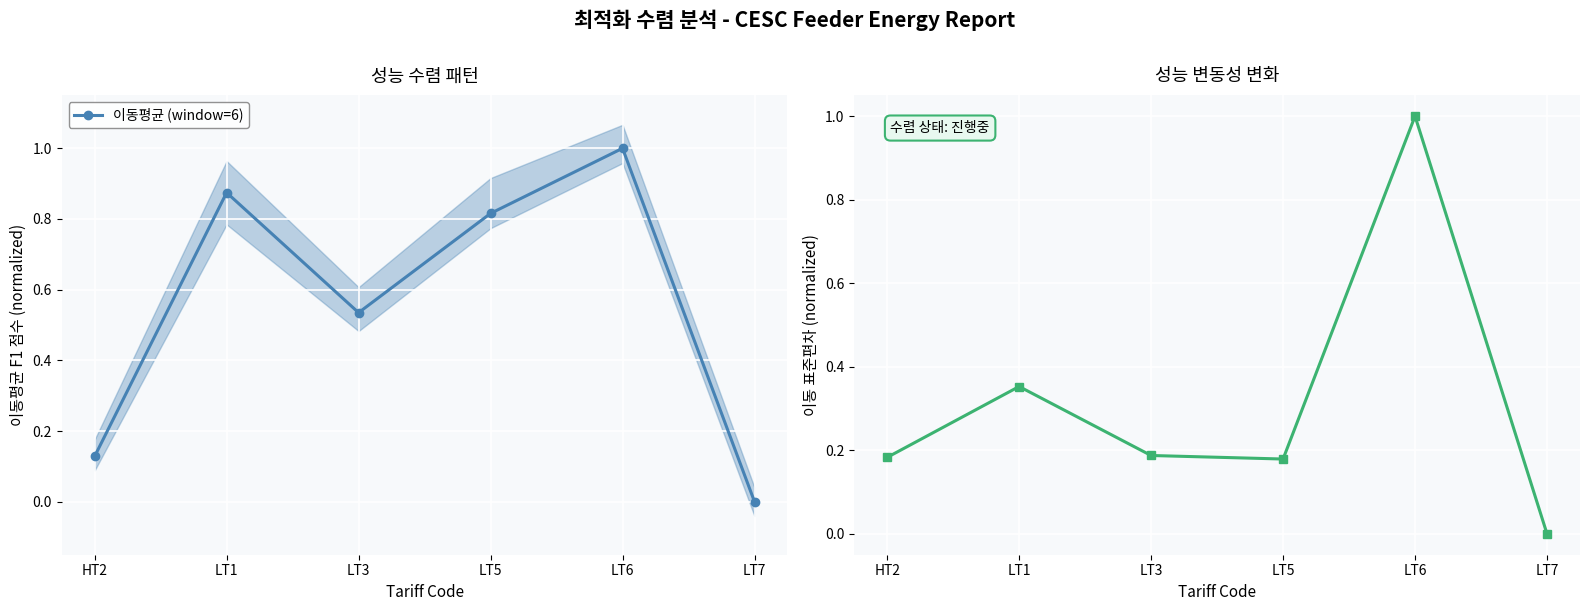

What position from the left is LT5?

4